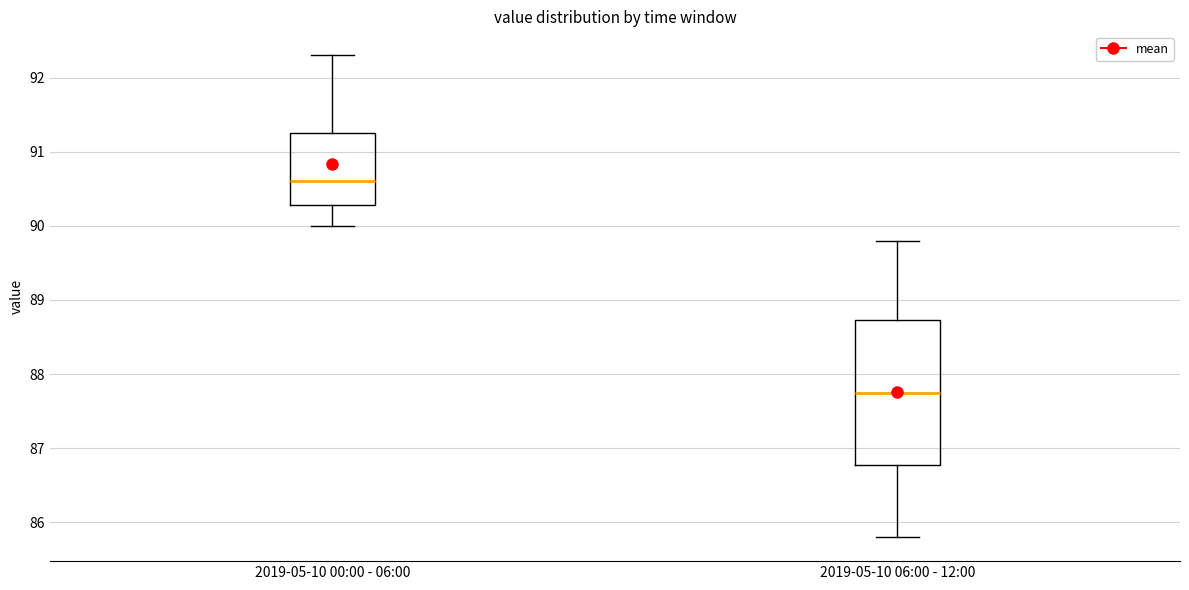

Comparing the boxes themselves (not the whiskers), which one is the tallest?

2019-05-10 06:00 - 12:00